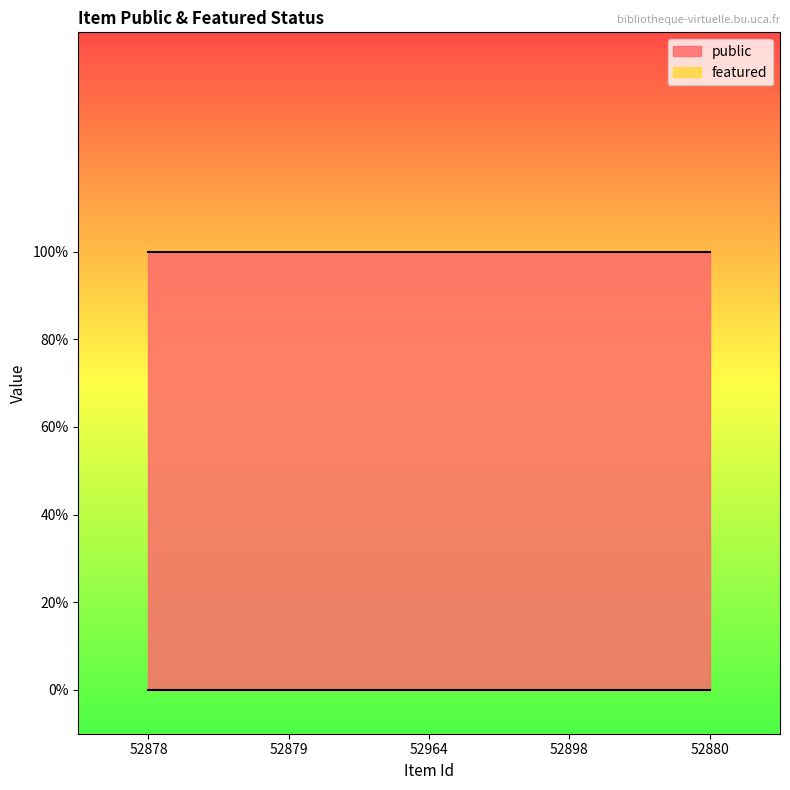

At which category is the sum across all series the highest?

52878